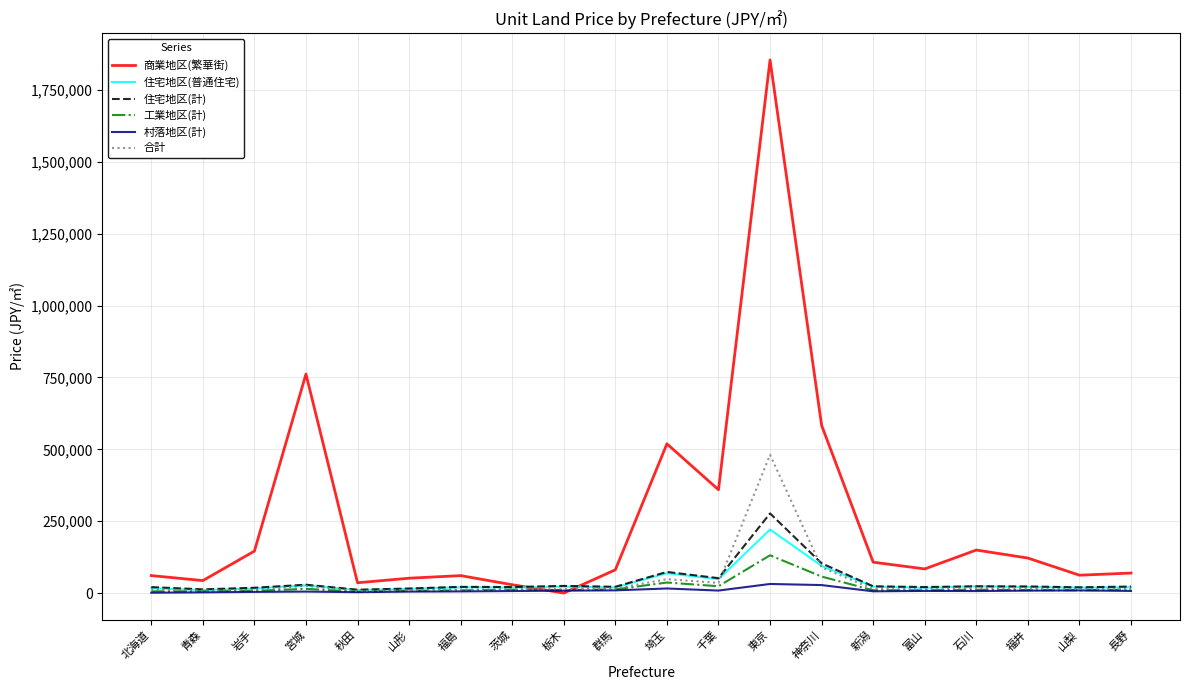

How many lines are shown in the chart?

6